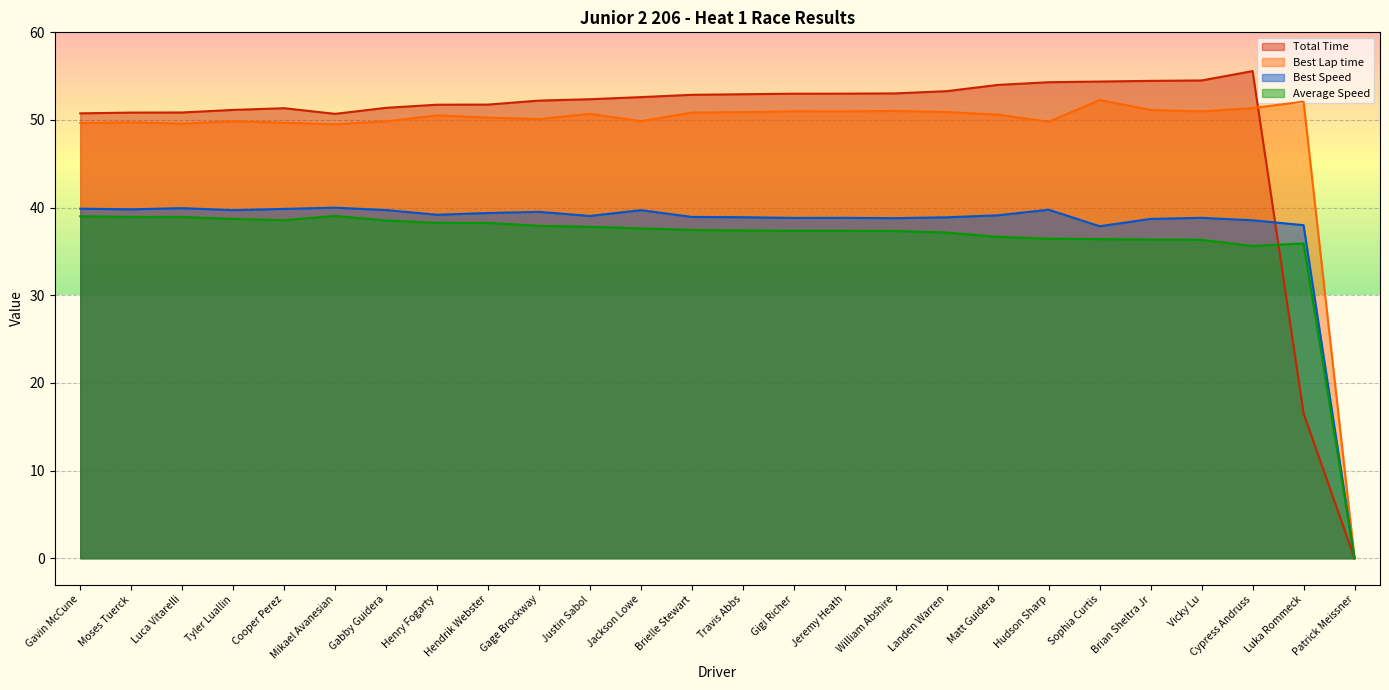

Is it true that Average Speed equals 35.9 at Luka Rommeck?

True